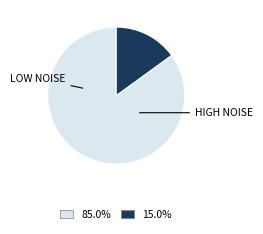

Is there a majority slice in this chart?

Yes